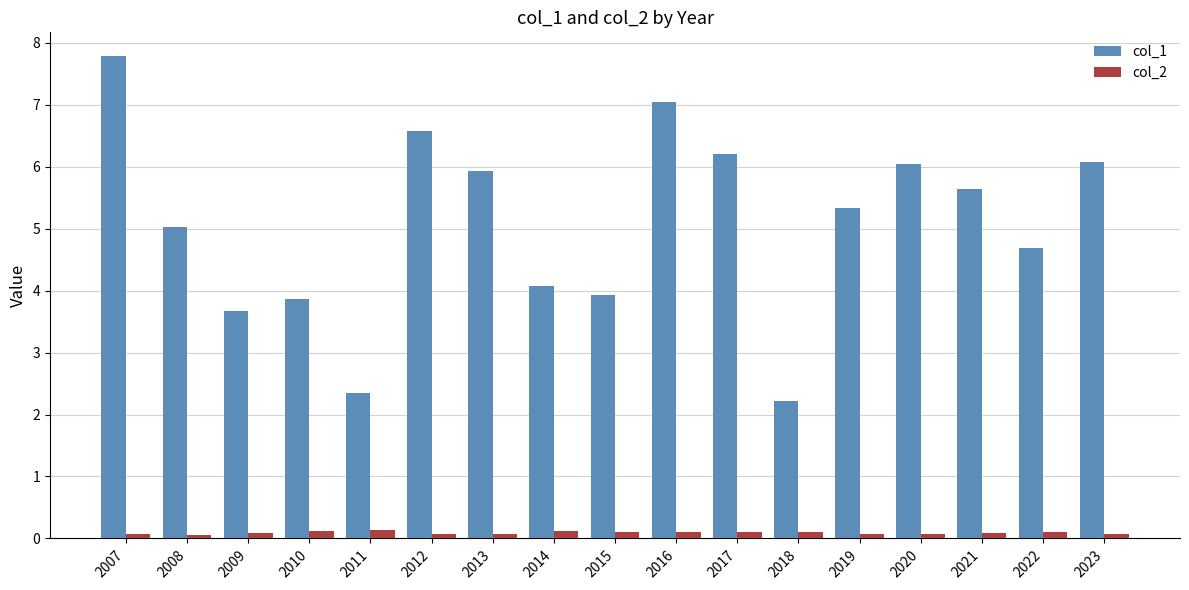

What is the approximate value of col_1 at 2011?

2.4